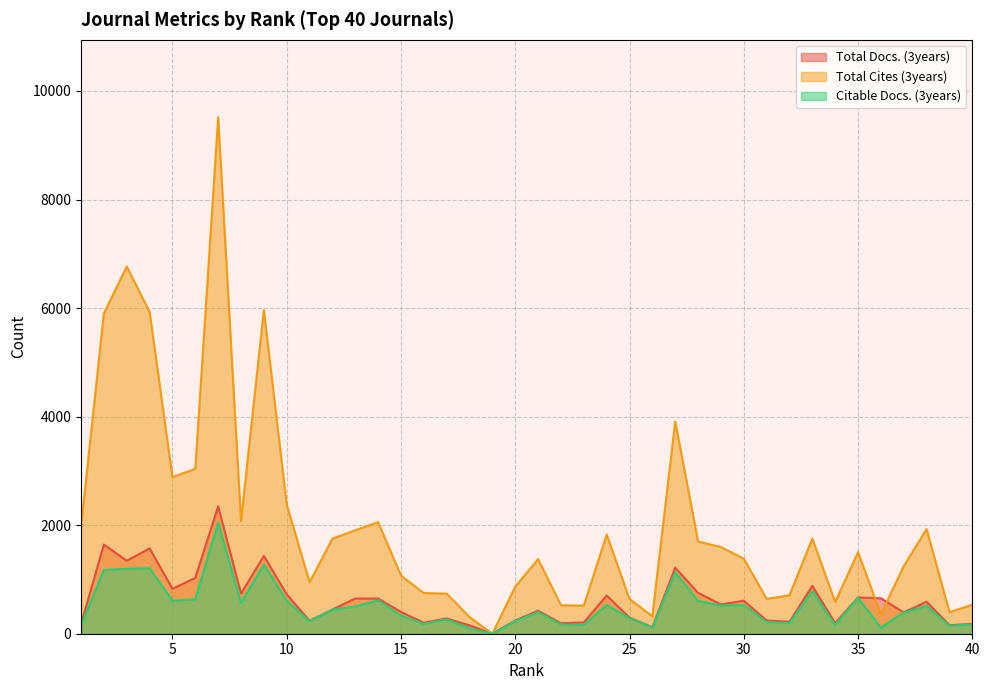

Between 21 and 29, which series saw the biggest shift?

Total Cites (3years)